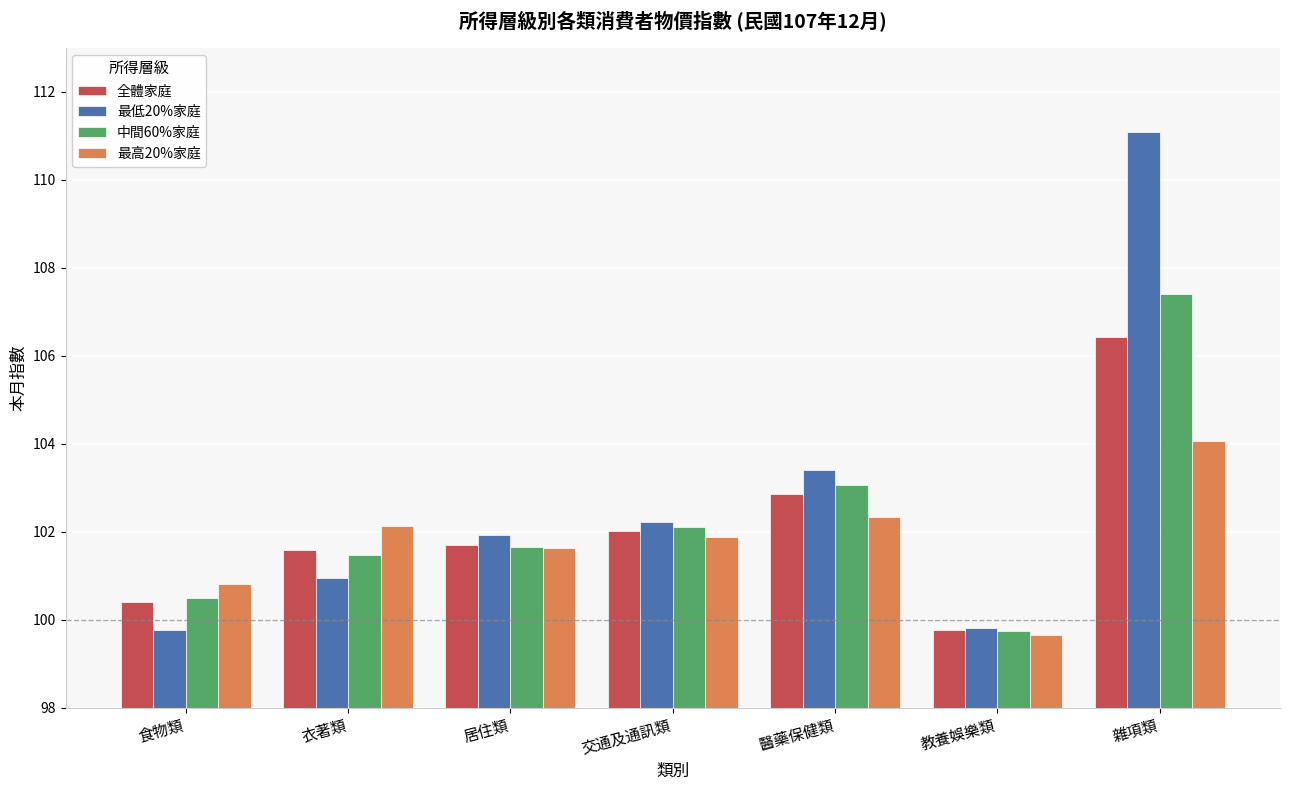

List the labels in order of 最高20%家庭 value, largest first.

雜項類, 醫藥保健類, 衣著類, 交通及通訊類, 居住類, 食物類, 教養娛樂類